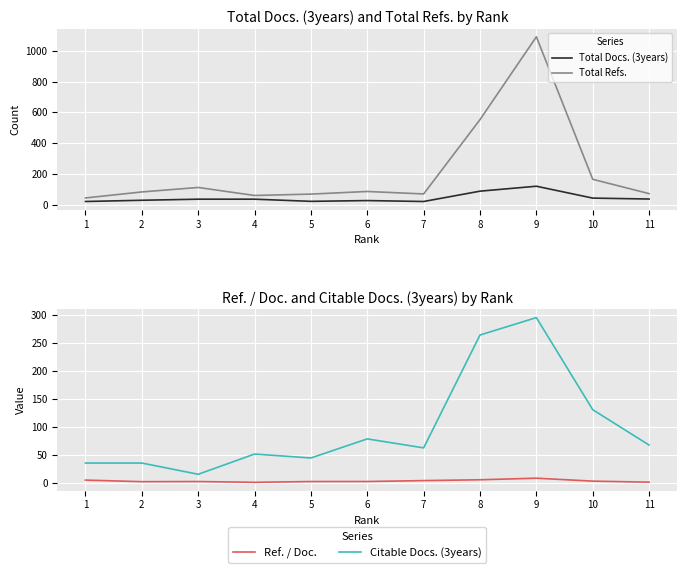

How many times do Citable Docs. (3years) and Total Docs. (3years) cross each other?

2